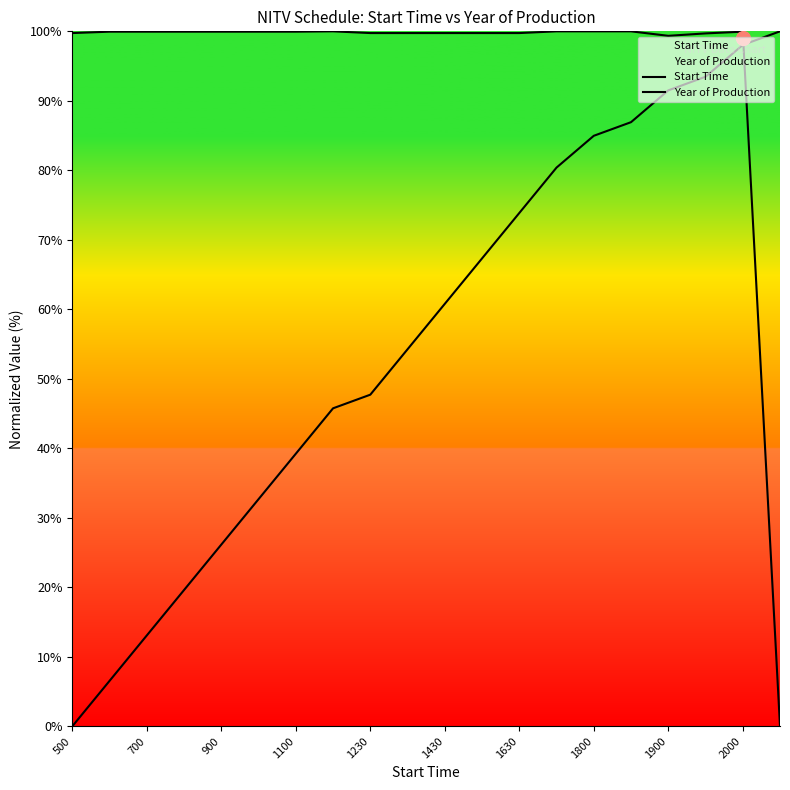

Reading right to left, what are all the values shown in this chart?

Start Time: 100.0	98.0	93.5	91.5	86.9	85.0	80.4	73.9	67.3	60.8	54.2	47.7	45.8	39.2	32.7	26.1	19.6	13.1	6.5	0.0
Year of Production: 0.0	100.0	99.7	99.4	100.0	100.0	100.0	99.8	99.8	99.8	99.8	99.8	100.0	100.0	100.0	100.0	100.0	100.0	100.0	99.8